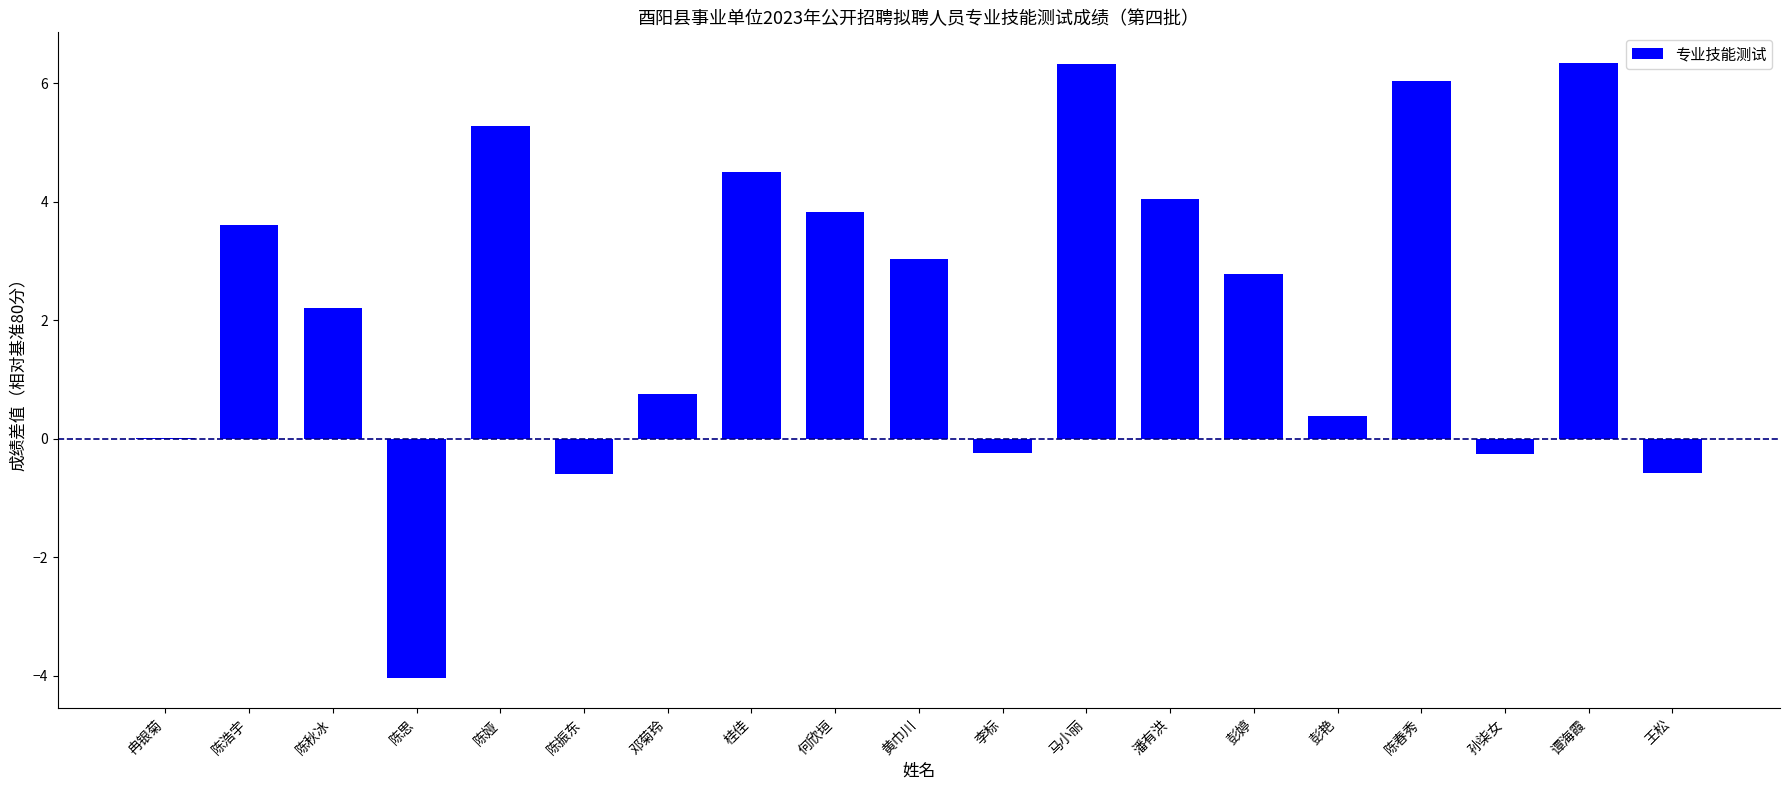

Where does the data first go above 2?

陈浩宇